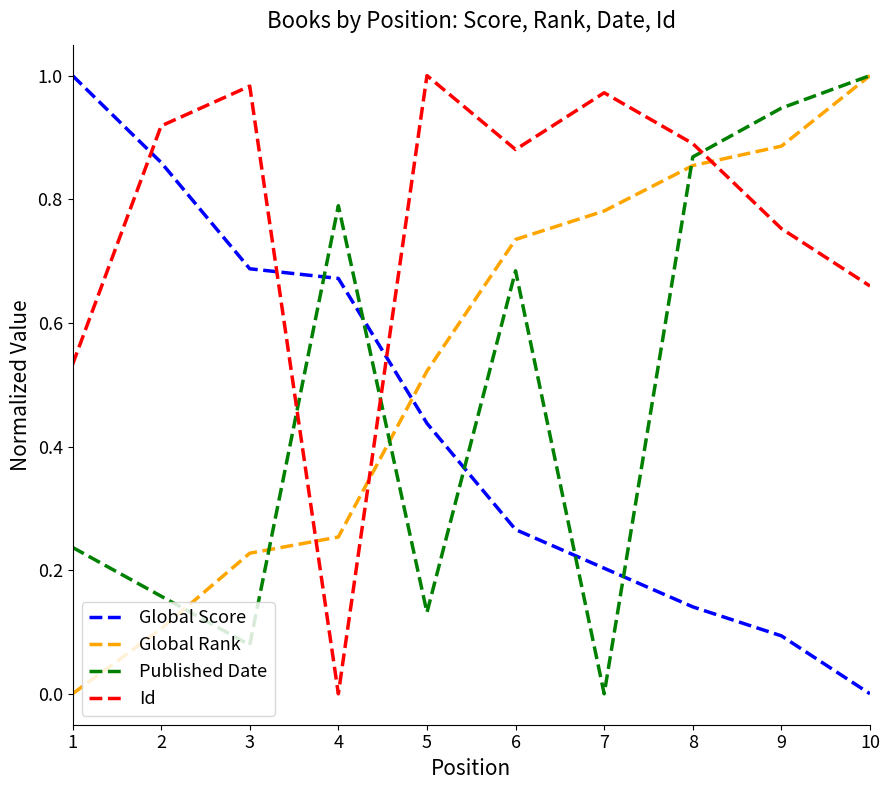

At which label does Global Rank reach its peak?

10